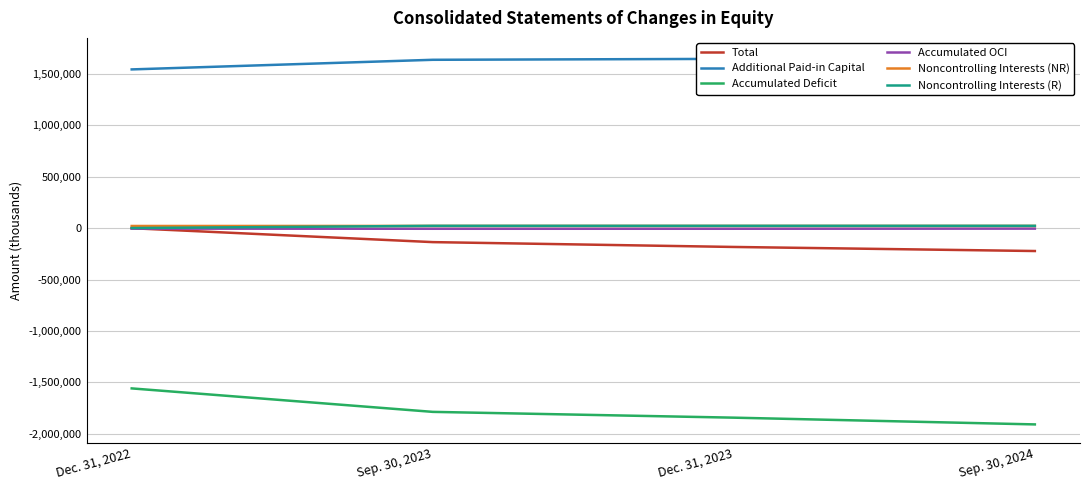

What are all the series names shown in the legend?

Total, Additional Paid-in Capital, Accumulated Deficit, Accumulated OCI, Noncontrolling Interests (NR), Noncontrolling Interests (R)